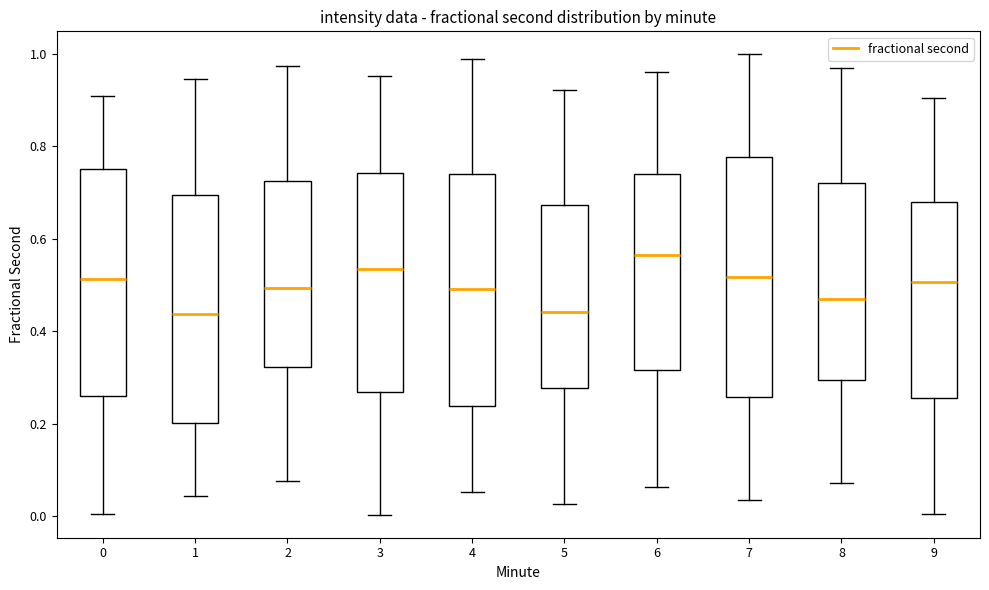

Where does the upper whisker of the box at x = 1 end on the y-axis? The values are not printed on the chart, so give them approximately, as read against the axis.

0.94